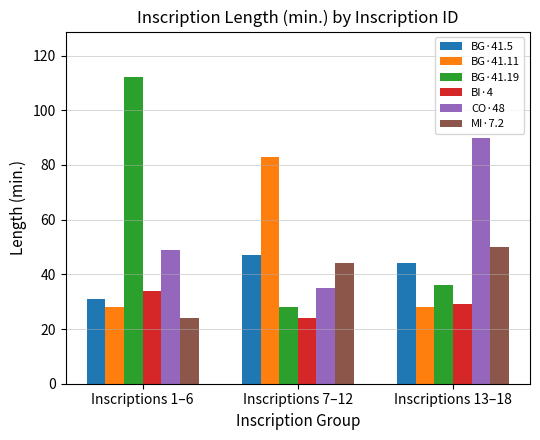

Reading left to right, extract all data points from this chart.

BG·41.5: Inscriptions 1–6=31	Inscriptions 7–12=47	Inscriptions 13–18=44
BG·41.11: Inscriptions 1–6=28	Inscriptions 7–12=83	Inscriptions 13–18=28
BG·41.19: Inscriptions 1–6=112	Inscriptions 7–12=28	Inscriptions 13–18=36
BI·4: Inscriptions 1–6=34	Inscriptions 7–12=24	Inscriptions 13–18=29
CO·48: Inscriptions 1–6=49	Inscriptions 7–12=35	Inscriptions 13–18=90
MI·7.2: Inscriptions 1–6=24	Inscriptions 7–12=44	Inscriptions 13–18=50